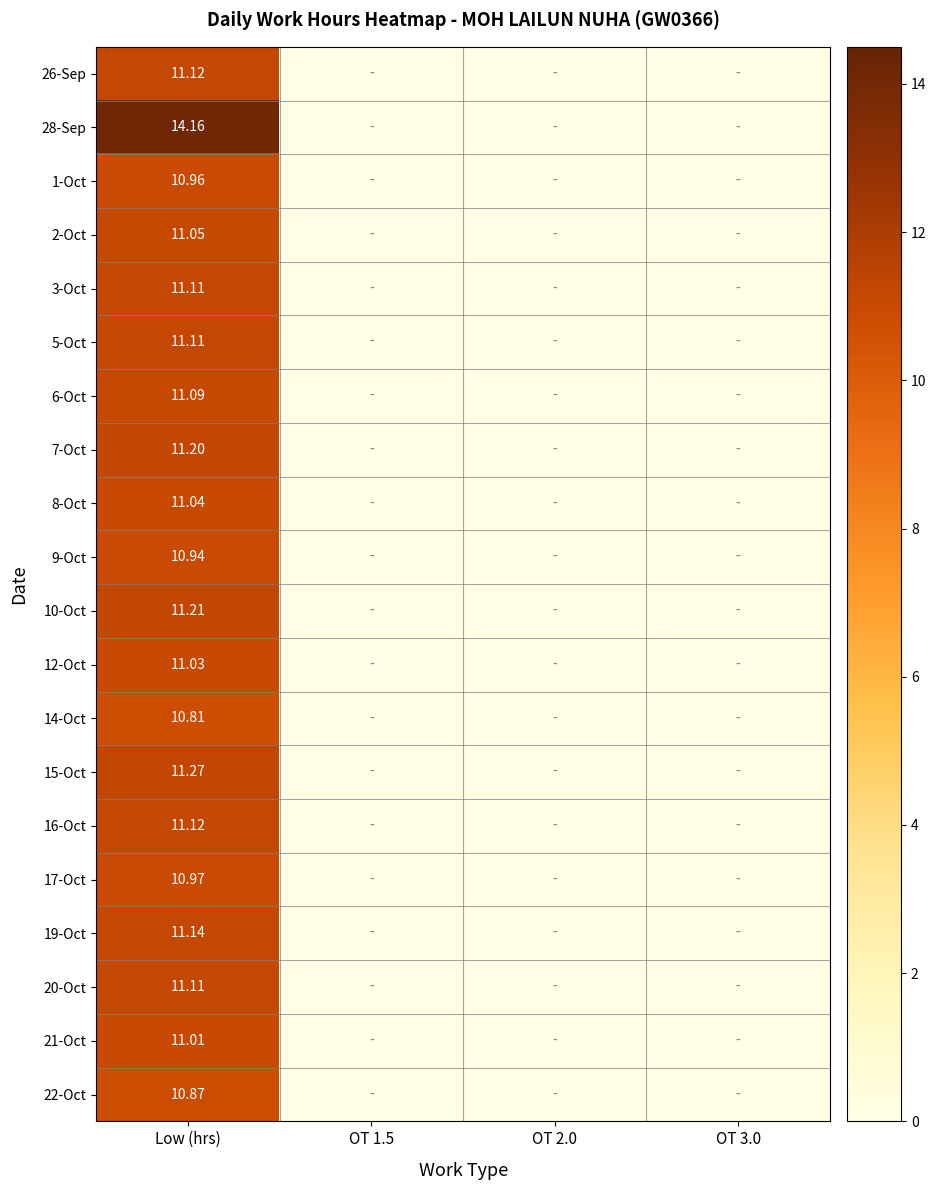

What is the difference between the 28-Sep values at Low (hrs) and OT 3.0?

14.2